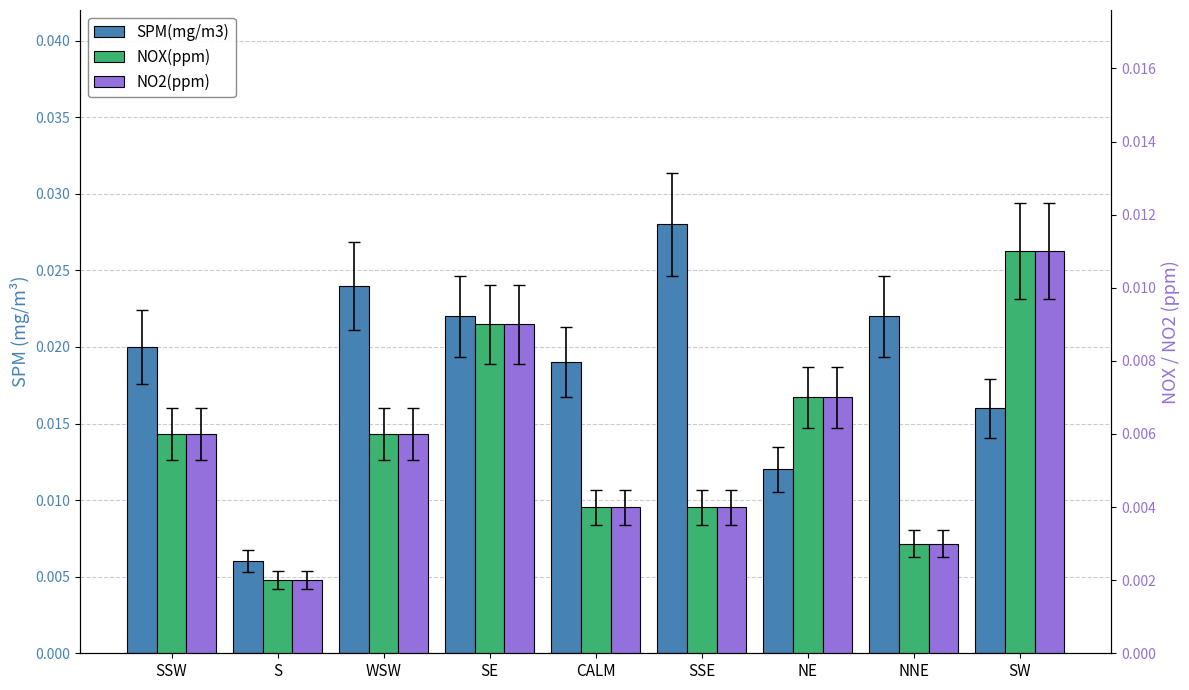

How many distinct data groups are displayed?

3